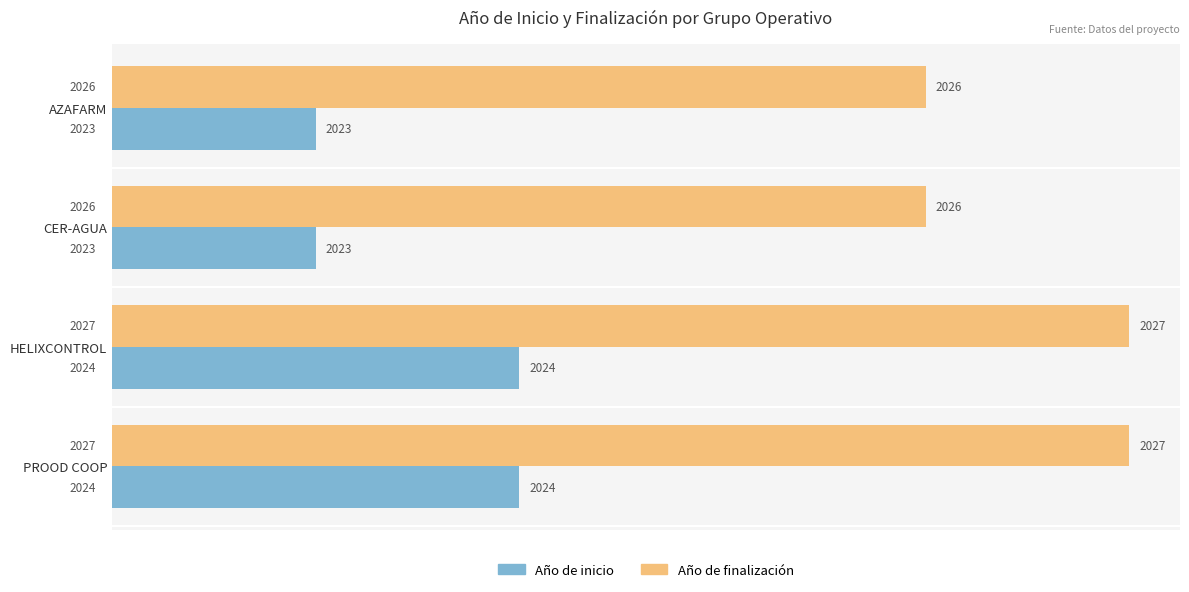

Rank the series by their average value, from highest to lowest.

Año de finalización, Año de inicio